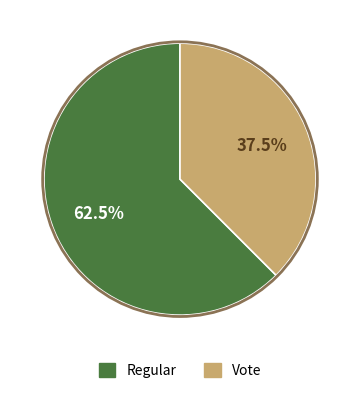

What percentage is NOT represented by Regular?

37.5%